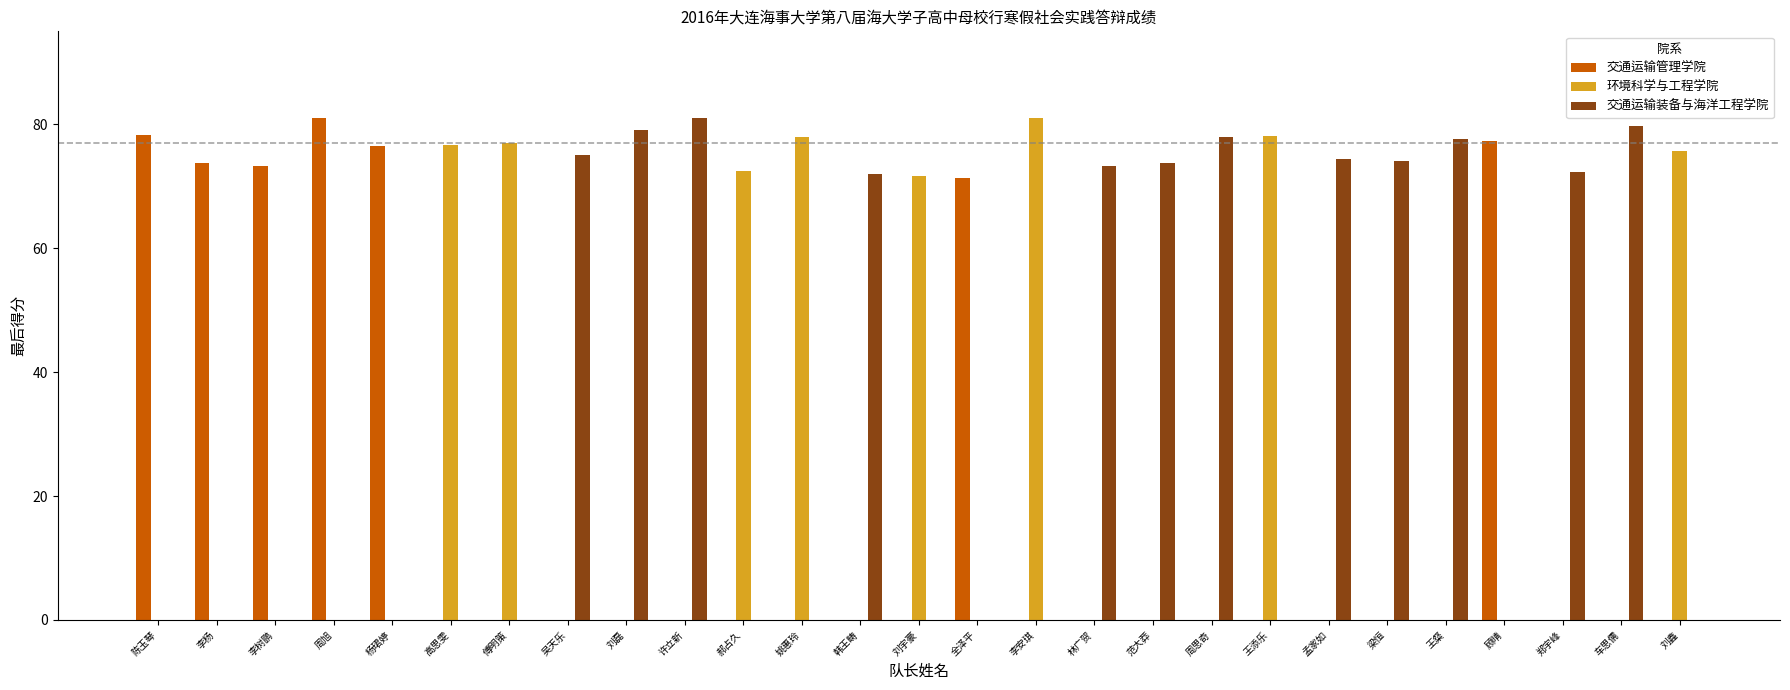

Is the value of 交通运输装备与海洋工程学院 at 周思奇 greater than the value of 环境科学与工程学院 at 全泽平?

Yes